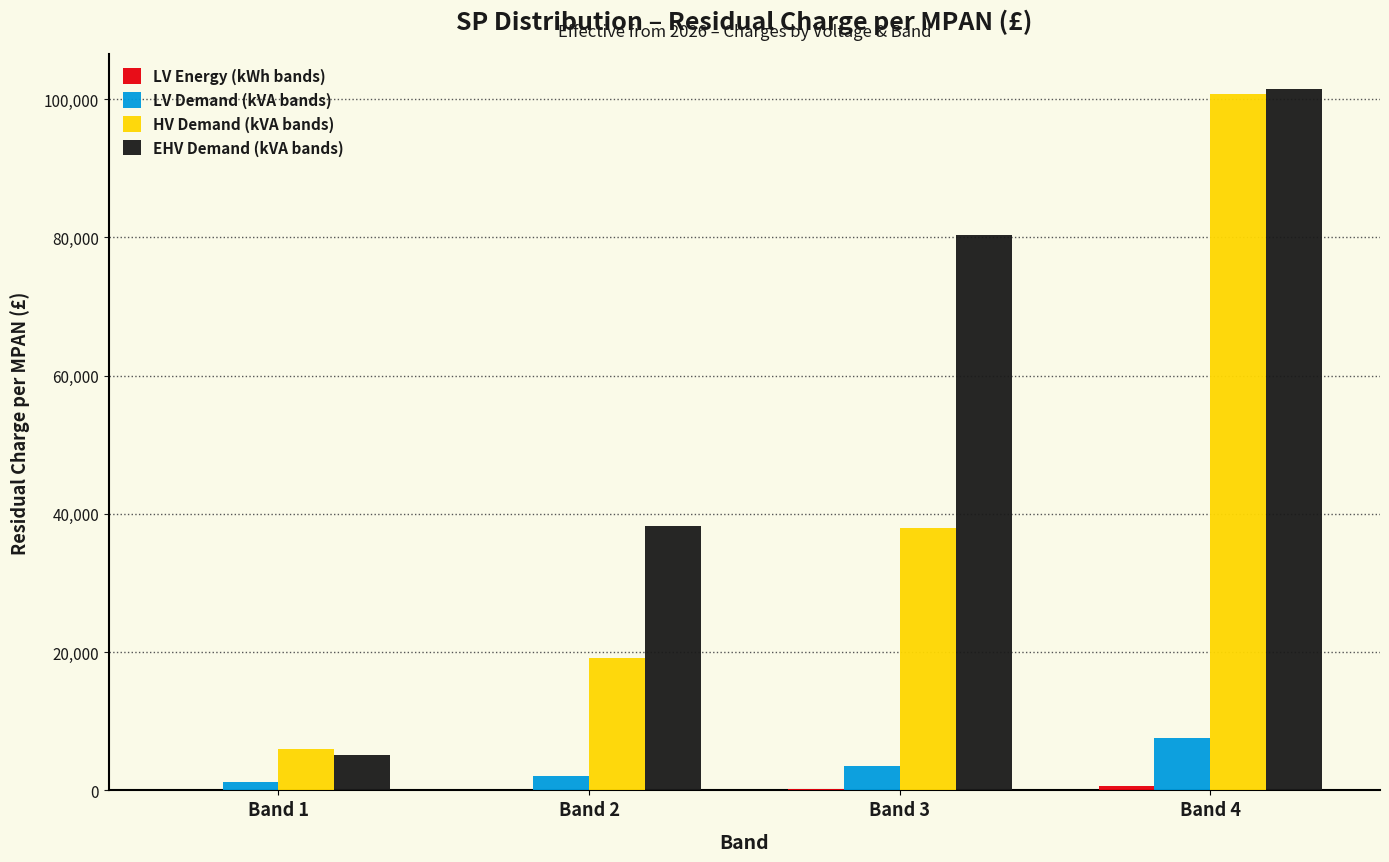

What is the sum of all LV Demand (kVA bands) values?

14492.5